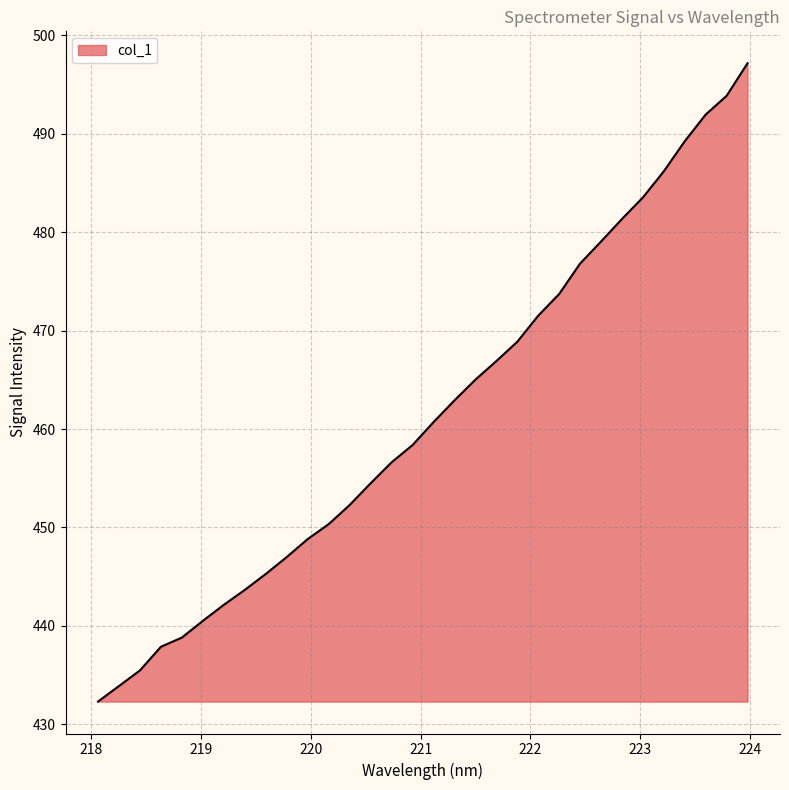

True or false: the data has more than 0 interior local peaks.

False